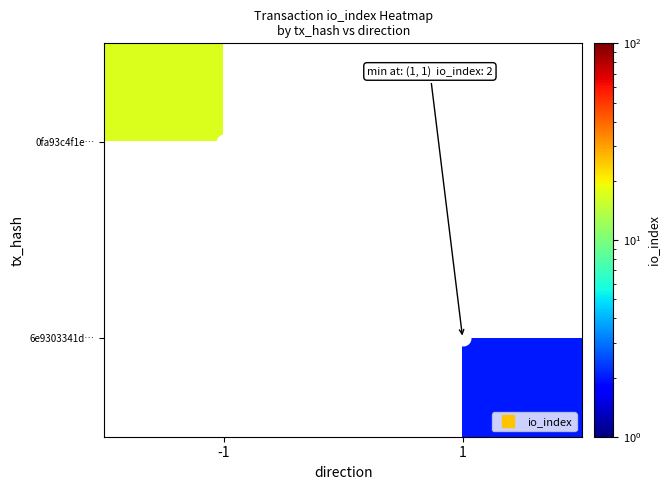

List the series in order of their overall mean, lowest first.

0fa93c4f1e…, 6e9303341d…